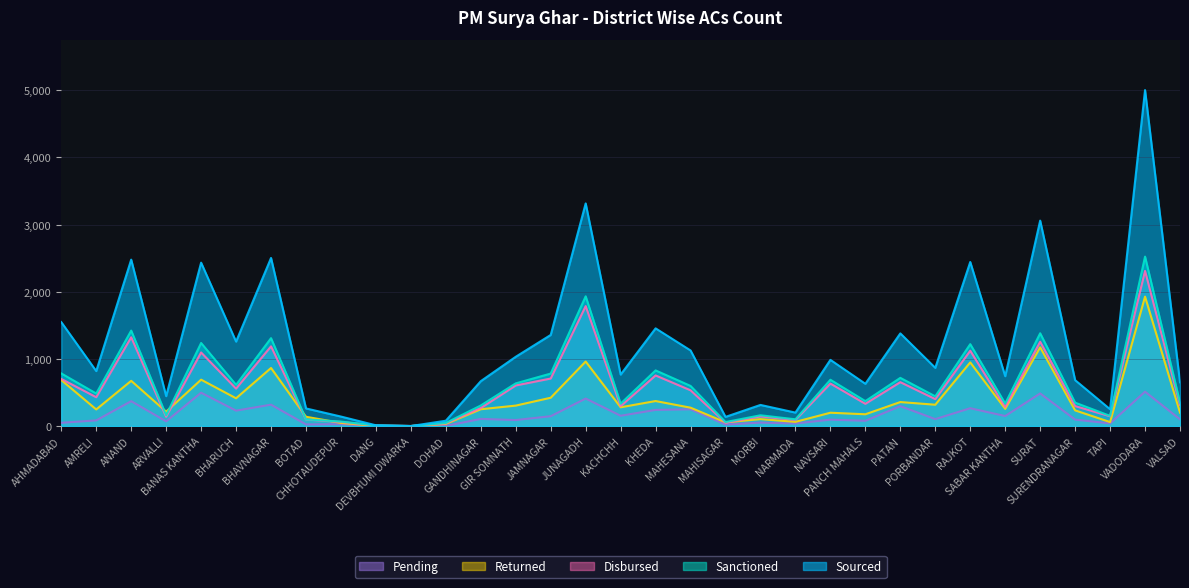

List the series in order of their peak value, lowest first.

Pending, Returned, Disbursed, Sanctioned, Sourced